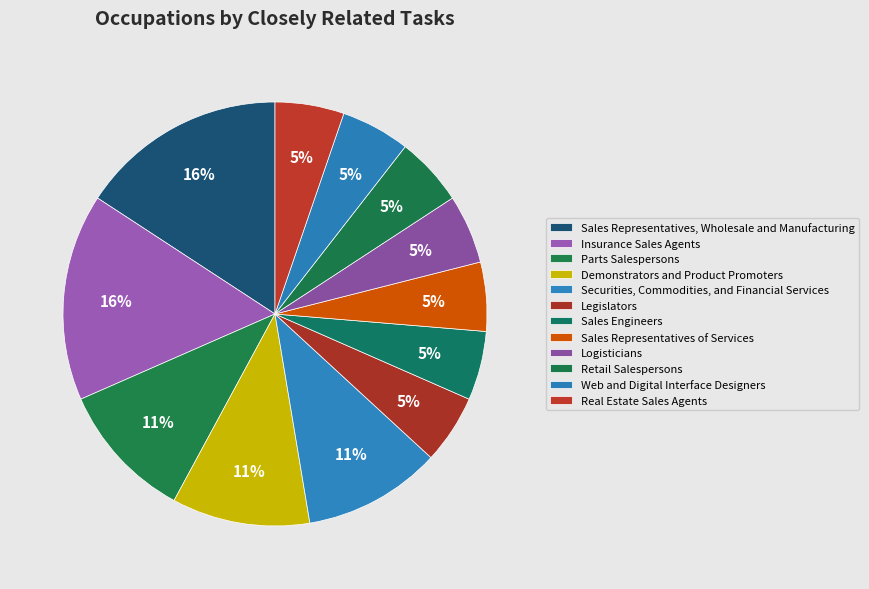

True or false: Sales Representatives of Services accounts for 17% of the total.

False